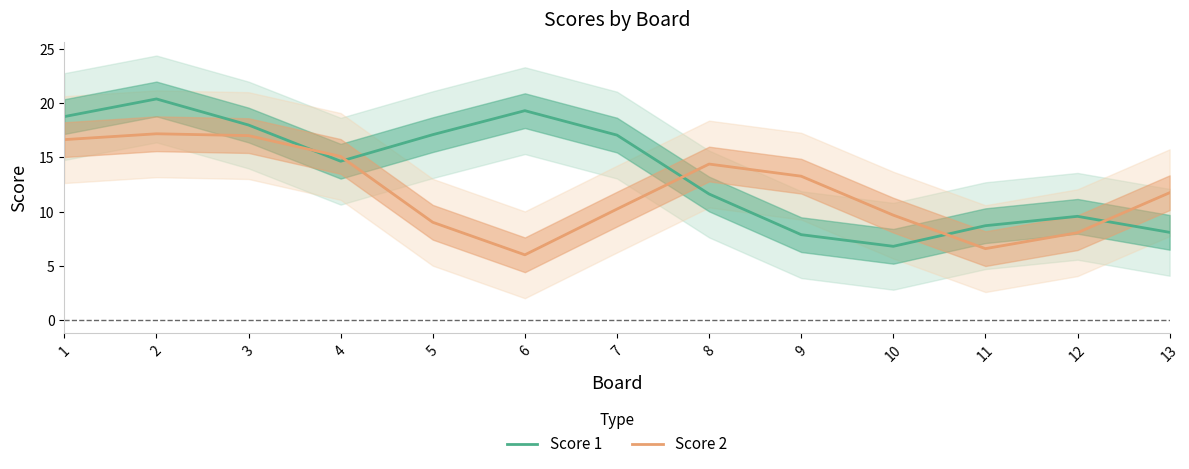

At how many categories does at least one series exceed 8?

13